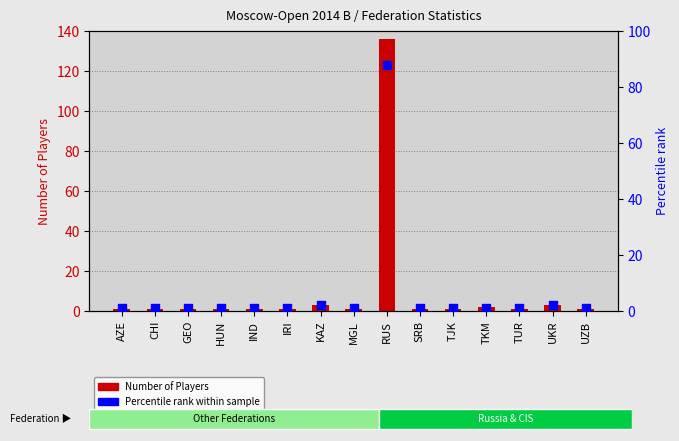

Which series contains the highest Y value?

Number of Players